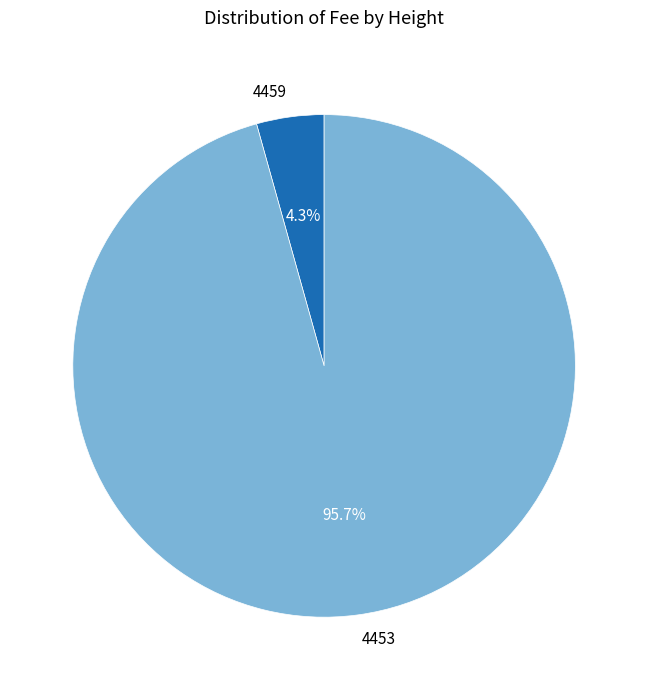

To the nearest percent, what percentage of the pie is 4453?

96%